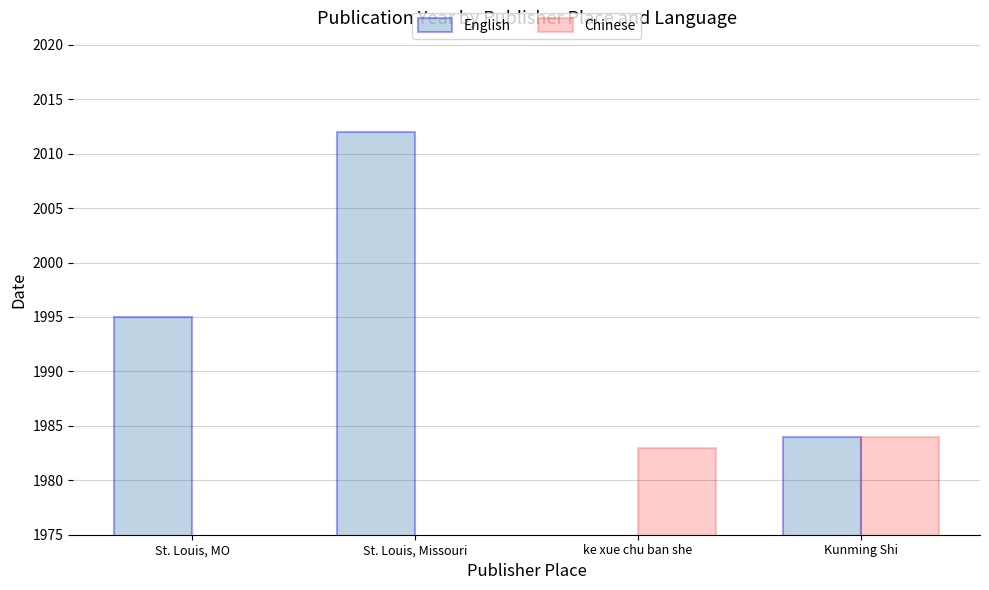

How many groups of bars are there?

4